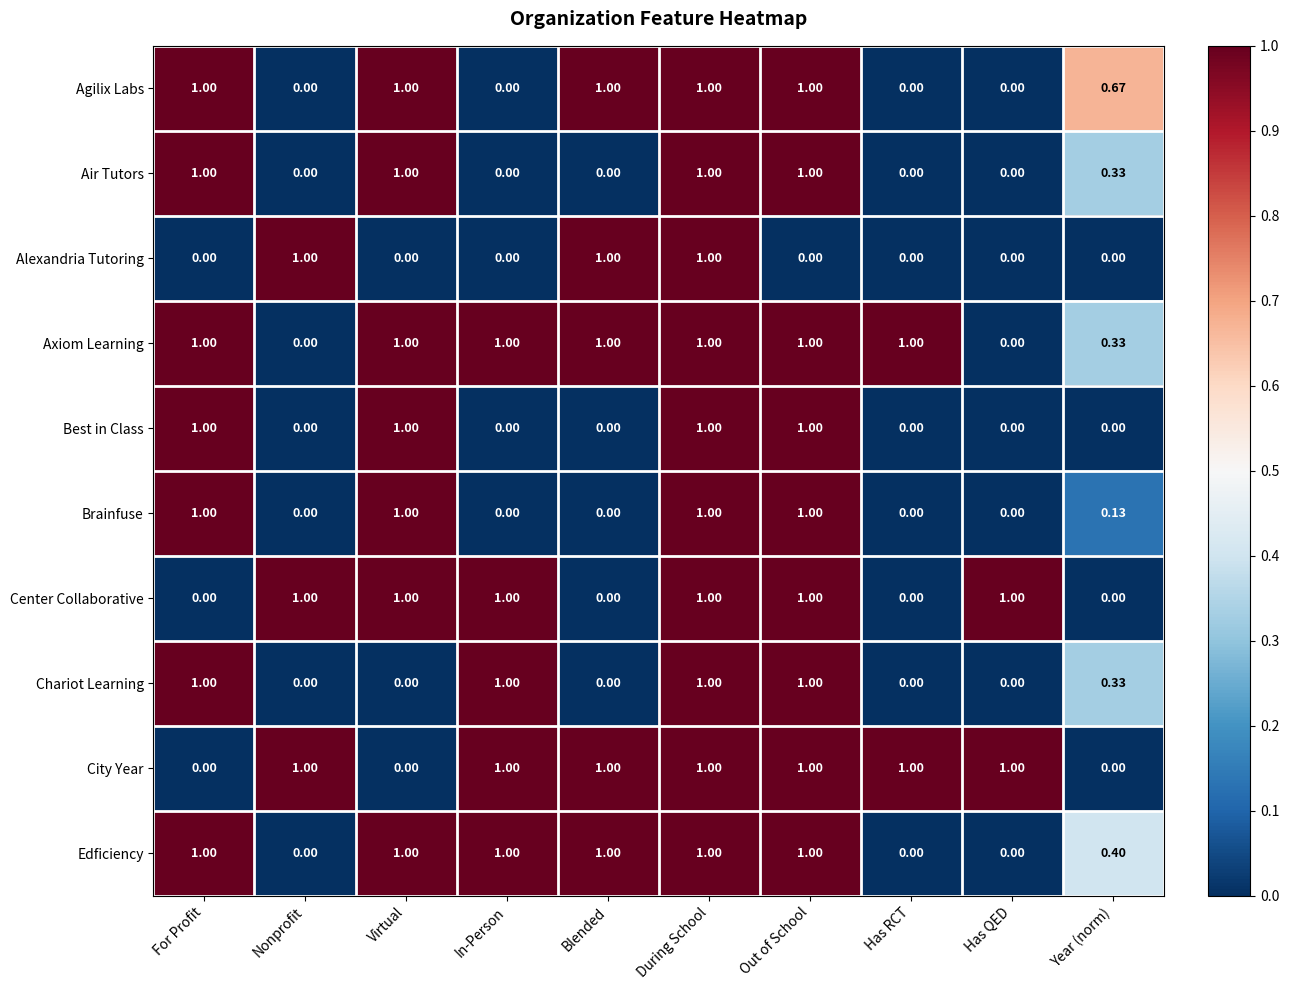

Which series has the largest total across all categories?

Axiom Learning